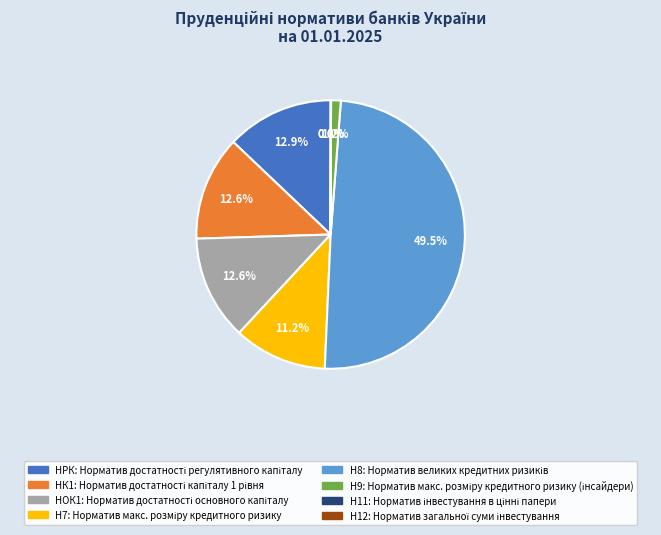

What is the largest slice in the pie chart?

Н8